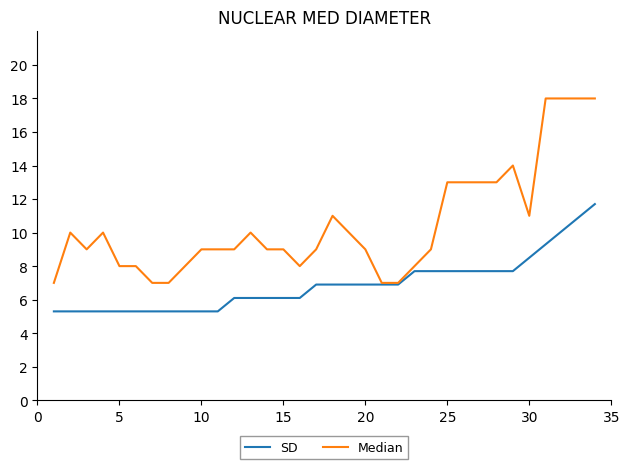

What is the smallest value displayed?

5.3